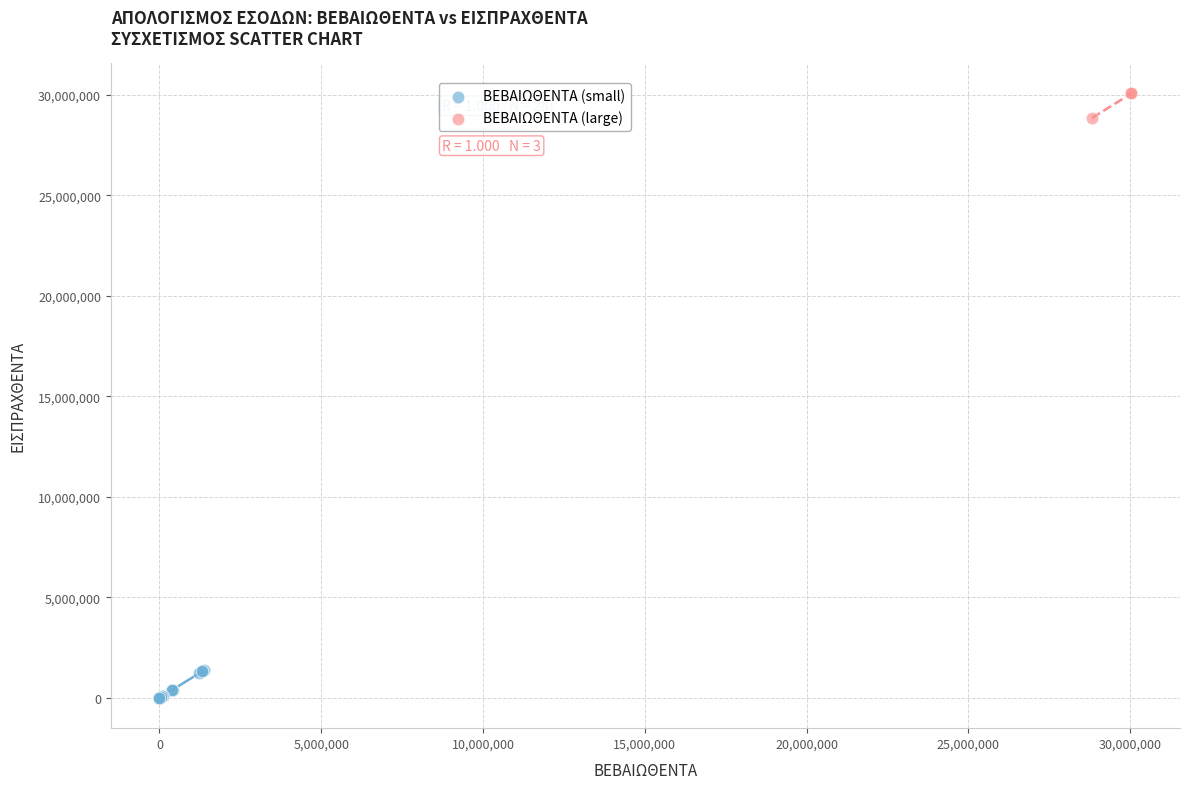

Which series reaches the minimum Y coordinate?

ΒΕΒΑΙΩΘΕΝΤΑ (small)